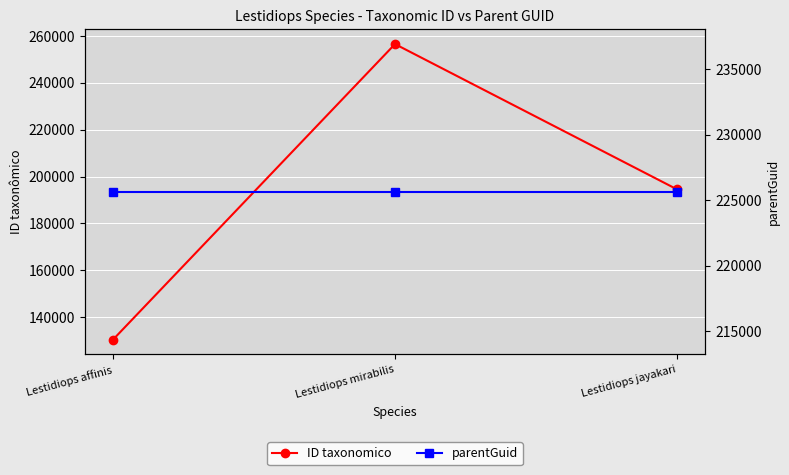

The parentGuid series shows 53909 at Lestidiops mirabilis. True or false?

False